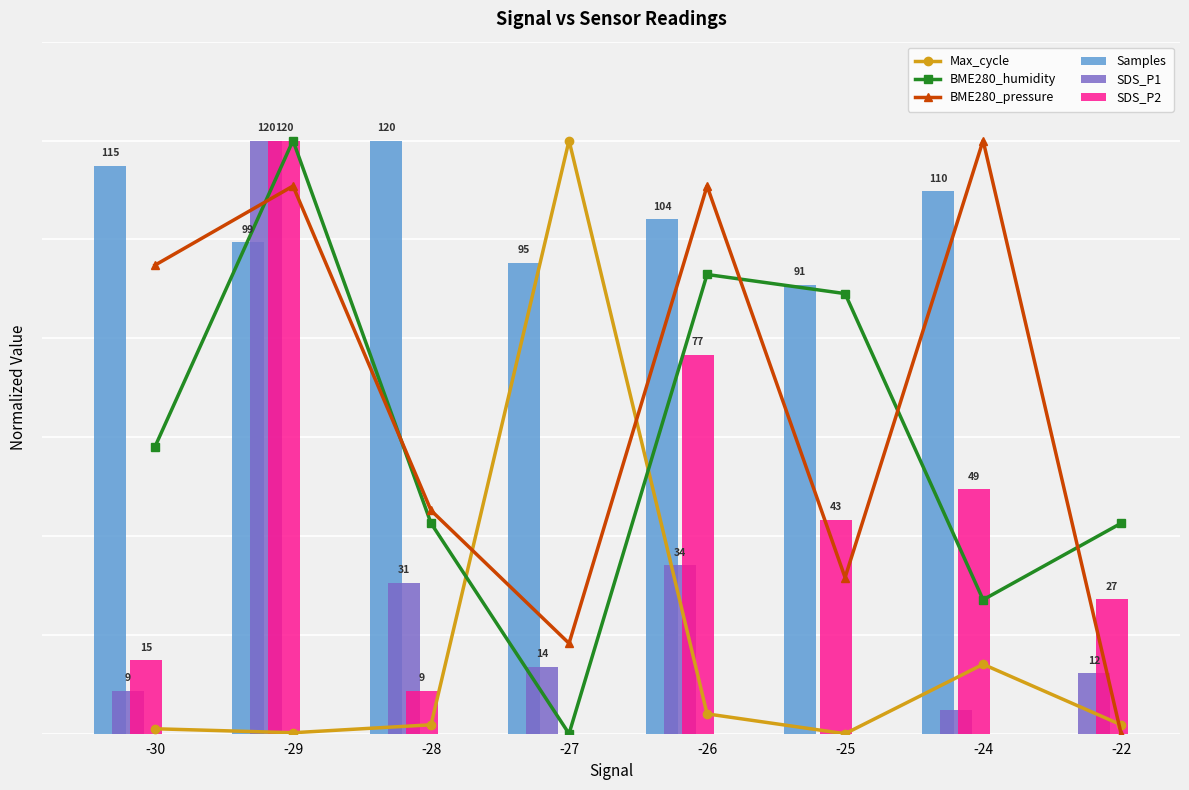

What is the total value across all series at -30?

292.3